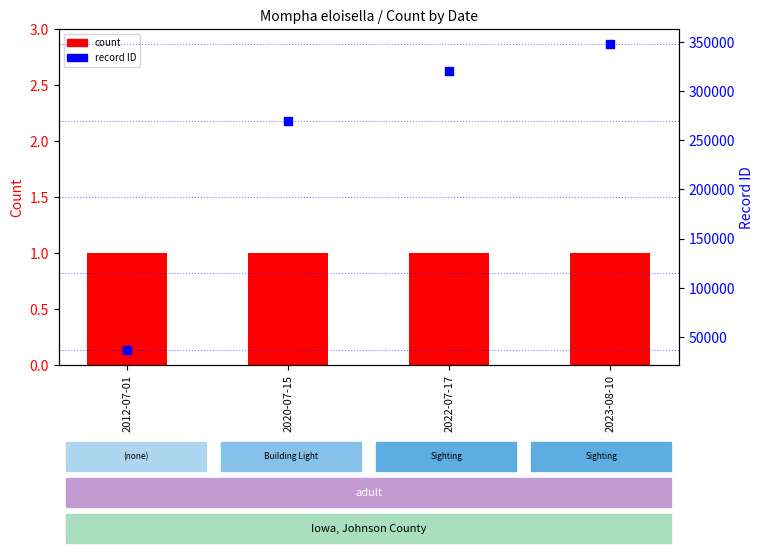

Which series has the largest total across all categories?

ID (record number)